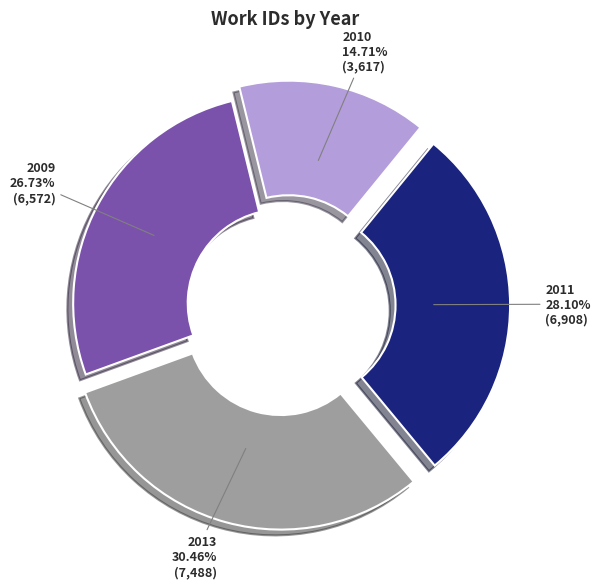

Combined, do 2009 and 2013 account for over 50%?

Yes